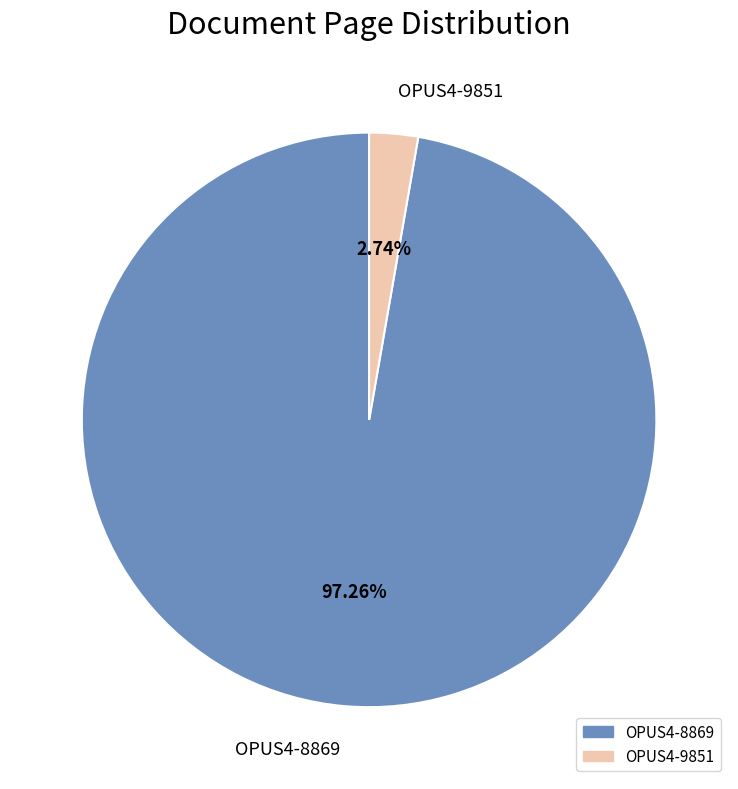

The OPUS4-9851 slice represents 3% of the pie. True or false?

True